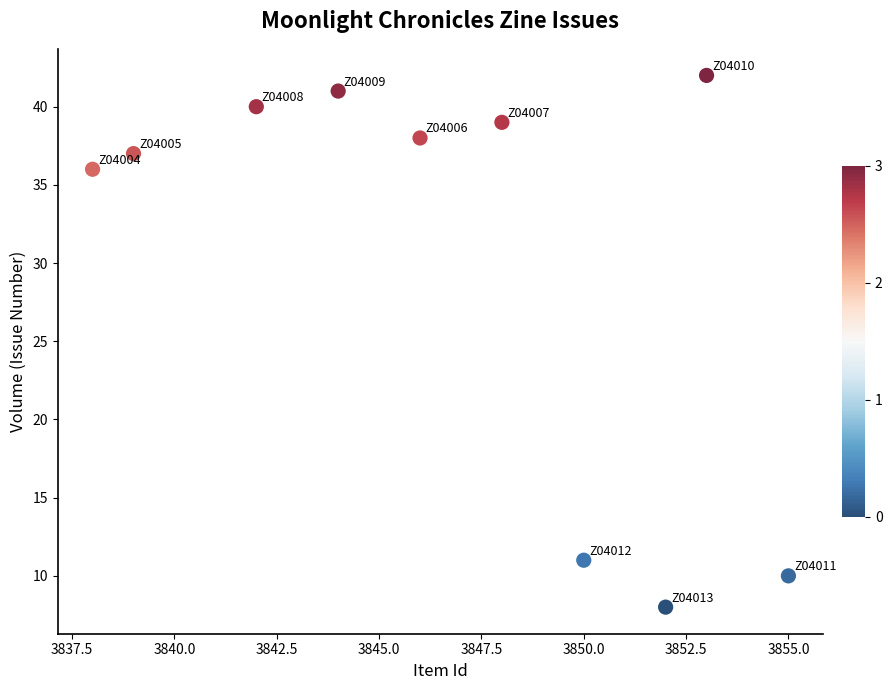

What Y value in the scatter plot is closest to 25?

36